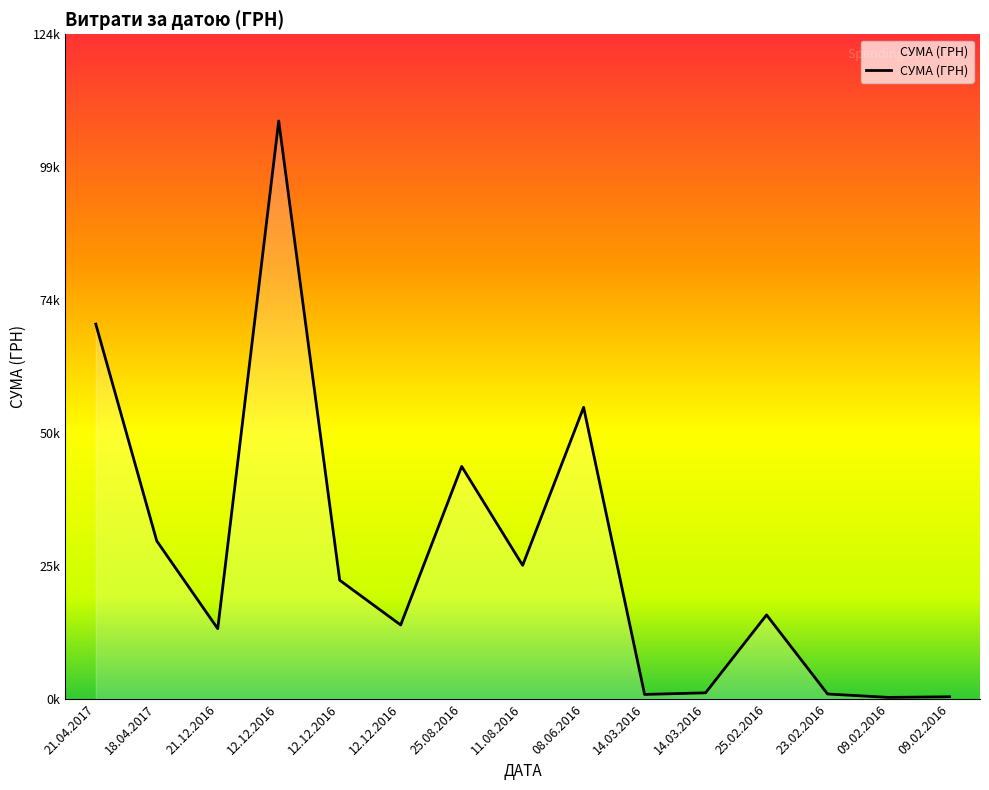

What is the minimum value shown in the chart?

300.0